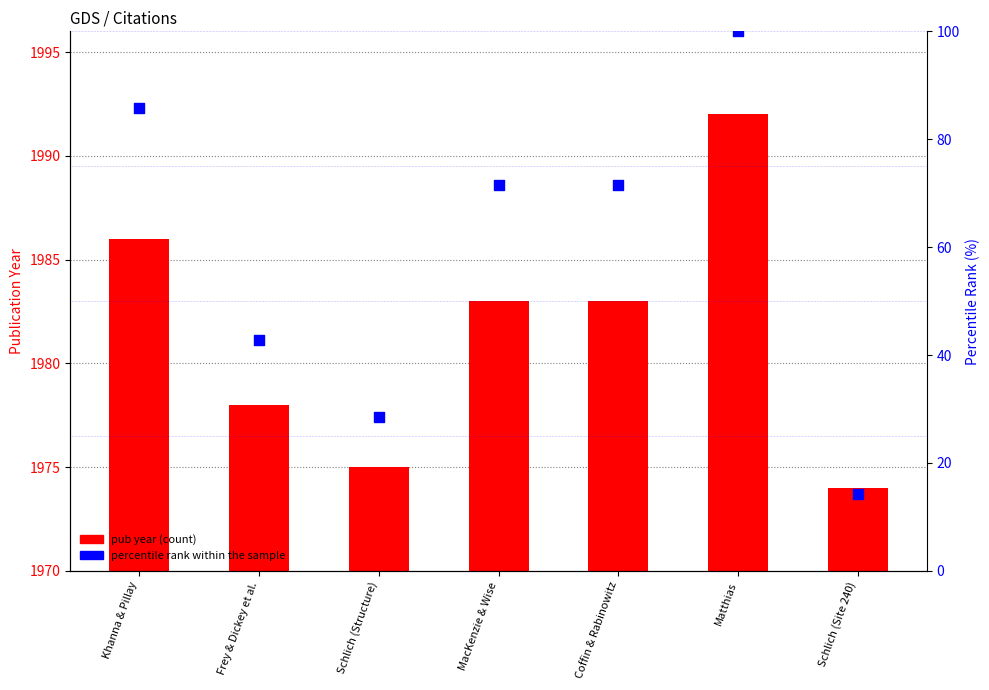

Is the value of percentile rank within the sample at MacKenzie & Wise greater than the value of pub year (count) at MacKenzie & Wise?

No